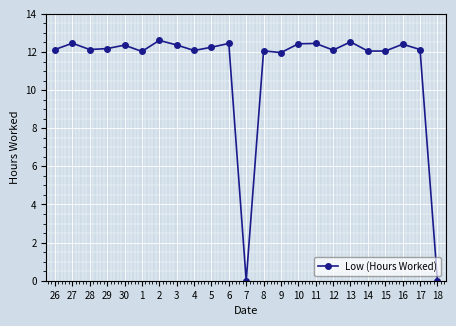

Does the chart display data point markers on the line(s)?

Yes